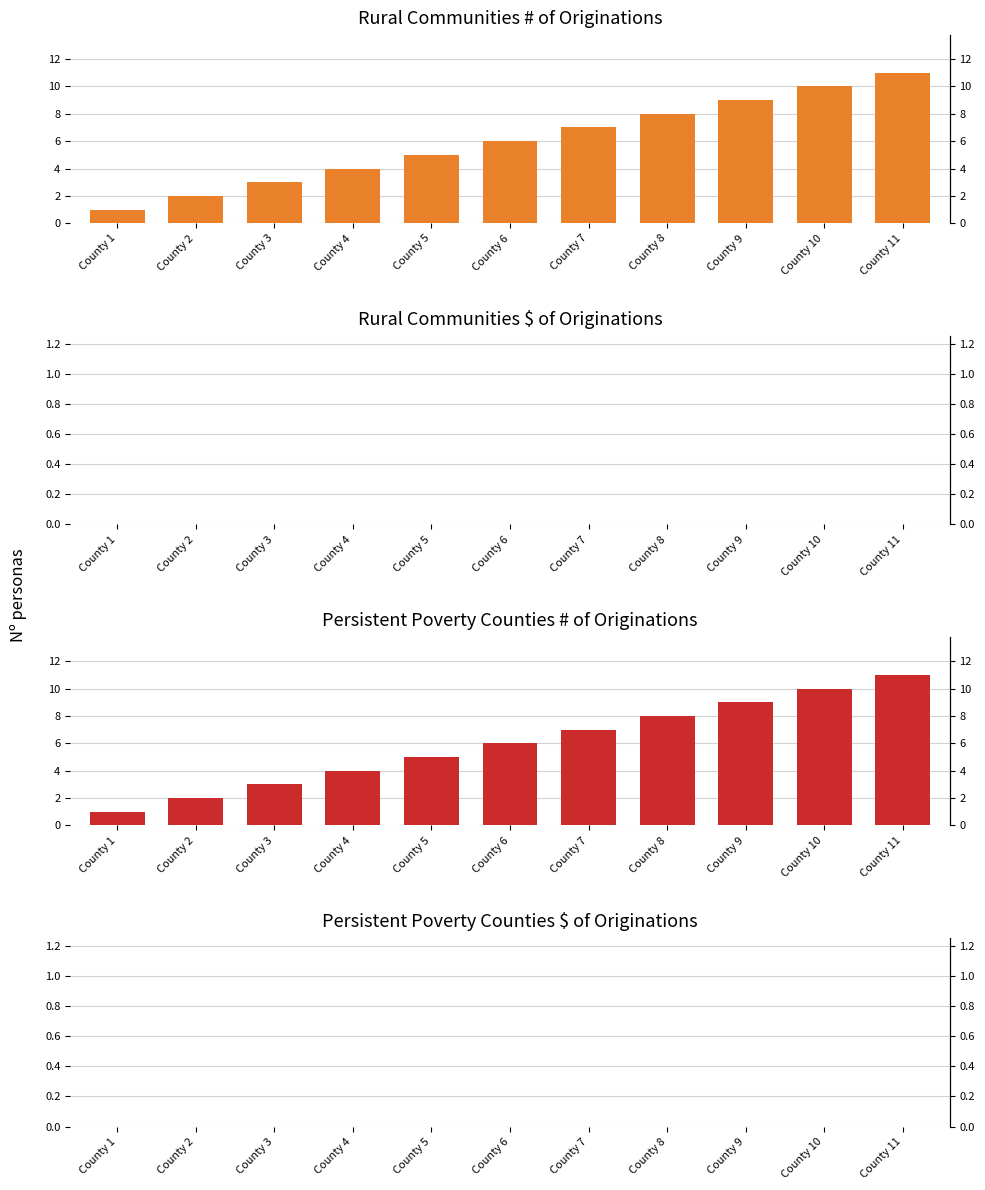

Count the number of data series in this chart.

4